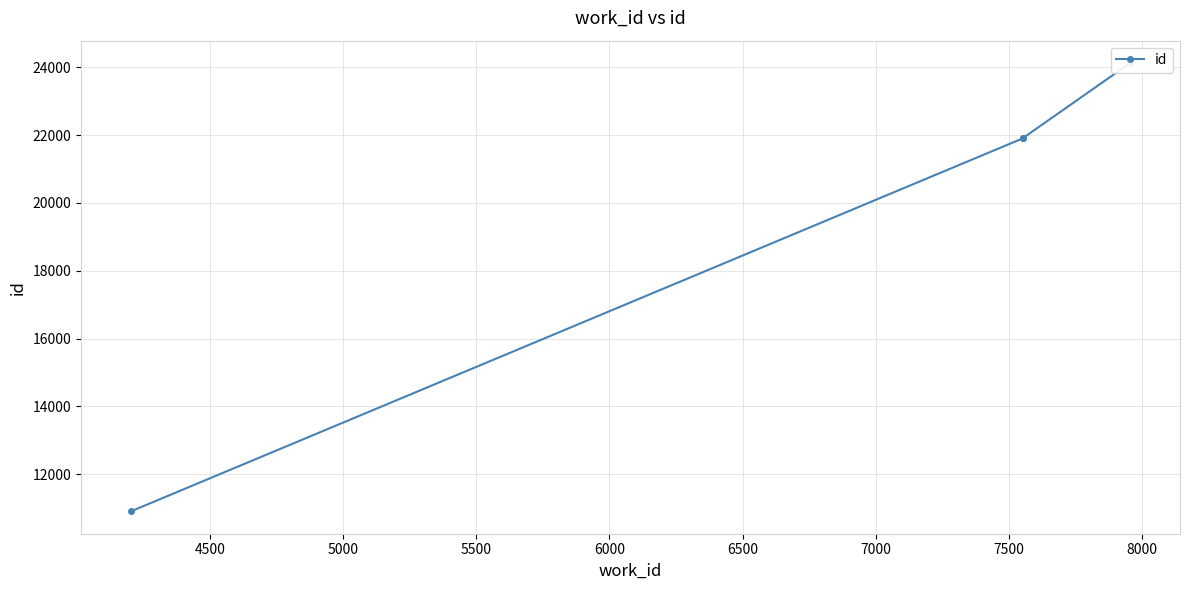

Reading right to left, transcribe all the data shown in this chart.

24126	21908	21904	10904